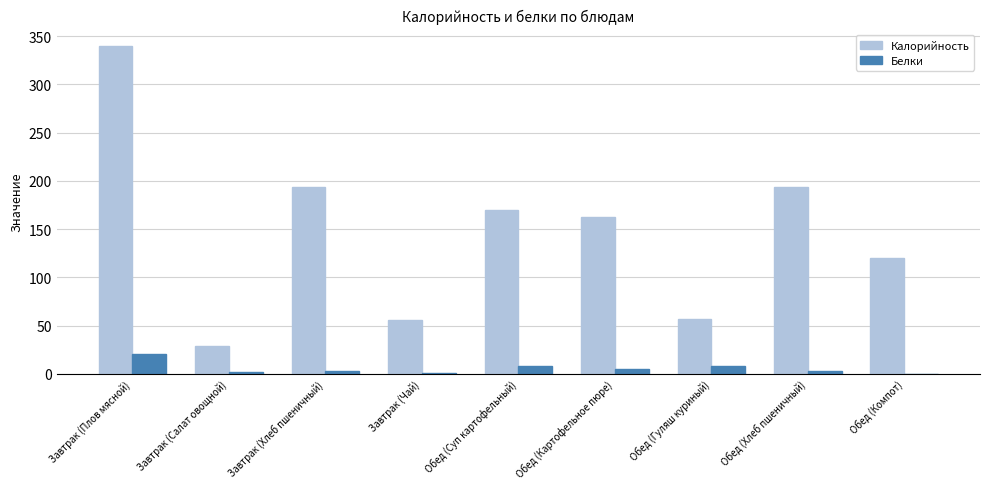

Where does the Белки series first go above 2?

Завтрак (Плов мясной)